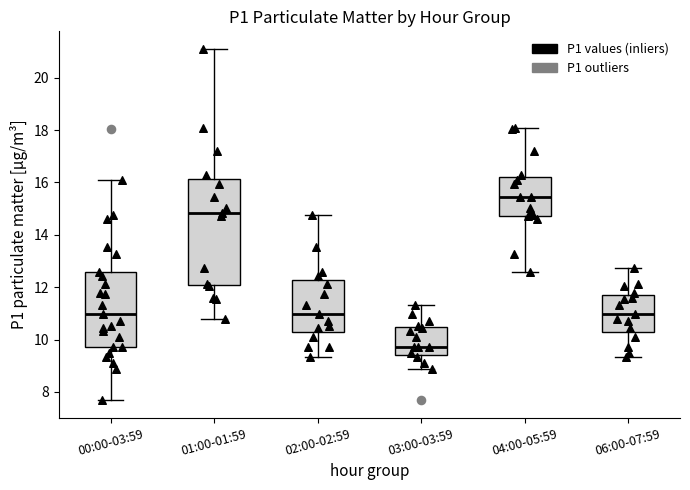

Reading left to right, transcribe this box plot: for each box, give where its median line is, the range the box spans, and where its two whiskers end, as read against the y-axis. The values are not printed on the chart, so give them approximately, as read against the axis.

00:00-03:59: median 11.0, box 9.8 to 12.6, whiskers 7.6 to 16.2
01:00-01:59: median 14.8, box 12.0 to 16.2, whiskers 10.8 to 21.2
02:00-02:59: median 11.0, box 10.2 to 12.2, whiskers 9.4 to 14.8
03:00-03:59: median 9.8, box 9.4 to 10.4, whiskers 8.8 to 11.4
04:00-05:59: median 15.4, box 14.8 to 16.2, whiskers 12.6 to 18.0
06:00-07:59: median 11.0, box 10.2 to 11.6, whiskers 9.4 to 12.8